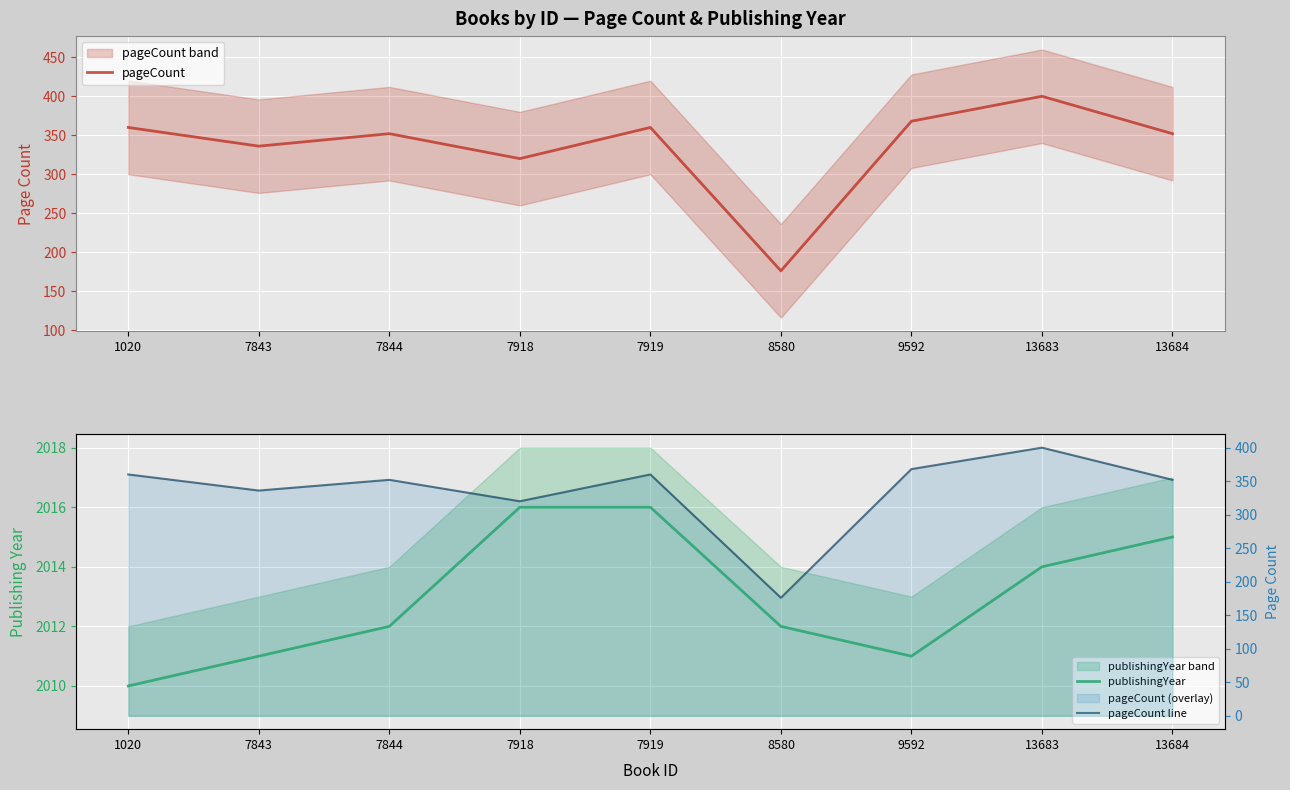

True or false: publishingYear and pageCount cross at least once.

False